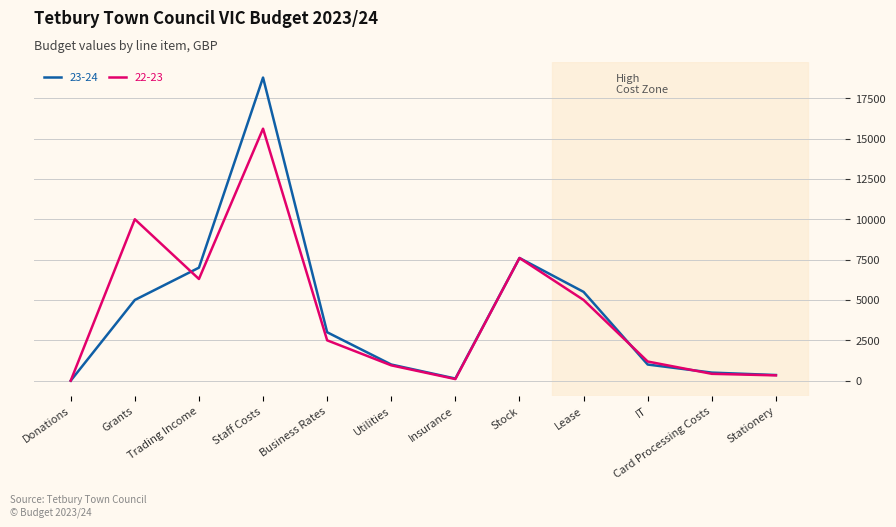

What is the difference between the highest and lowest values at Staff Costs?

3168